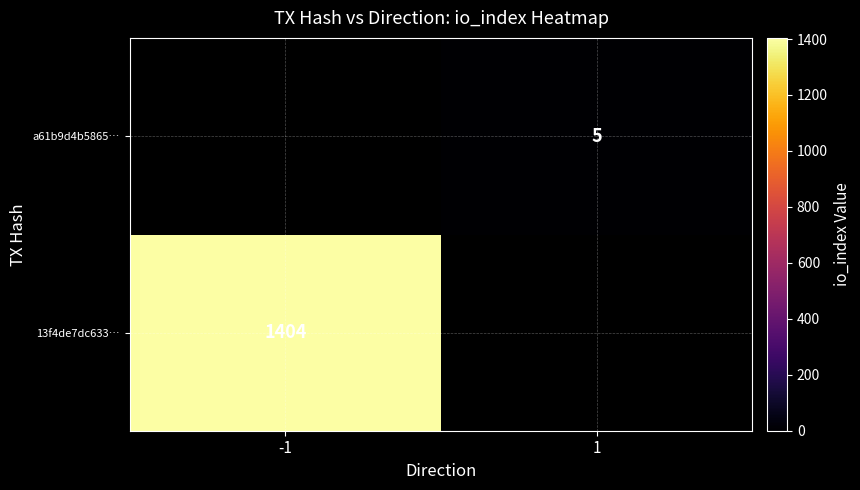

The 13f4de7dc633… series shows 307 at -1. True or false?

False